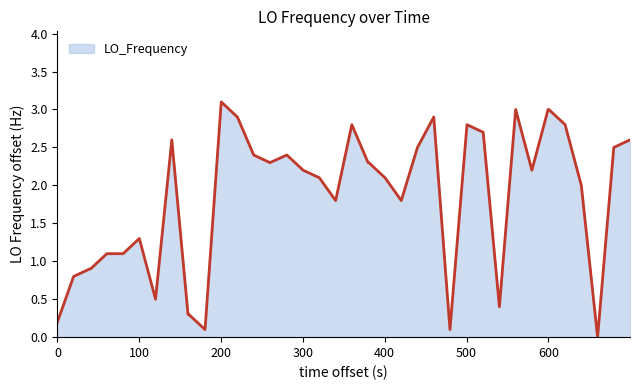

What is the greatest value displayed?

3.1